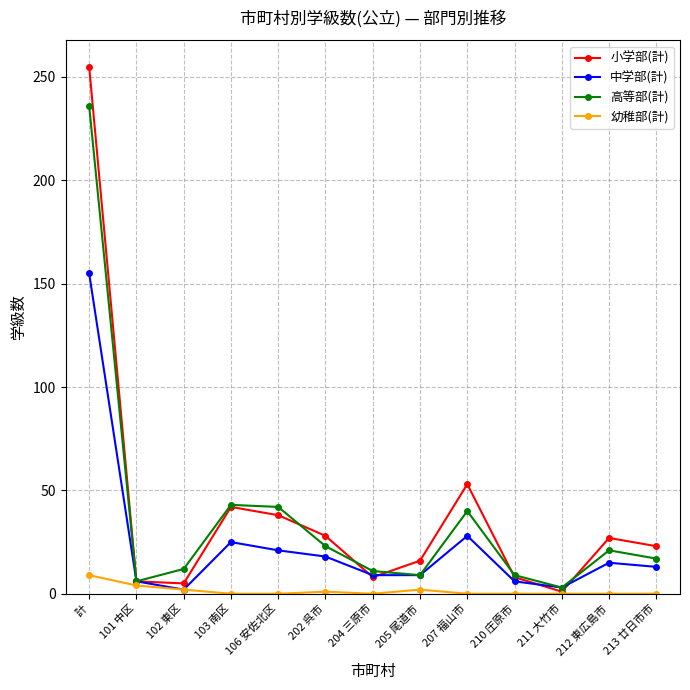

Rank the series by their maximum value, from lowest to highest.

幼稚部(計), 中学部(計), 高等部(計), 小学部(計)